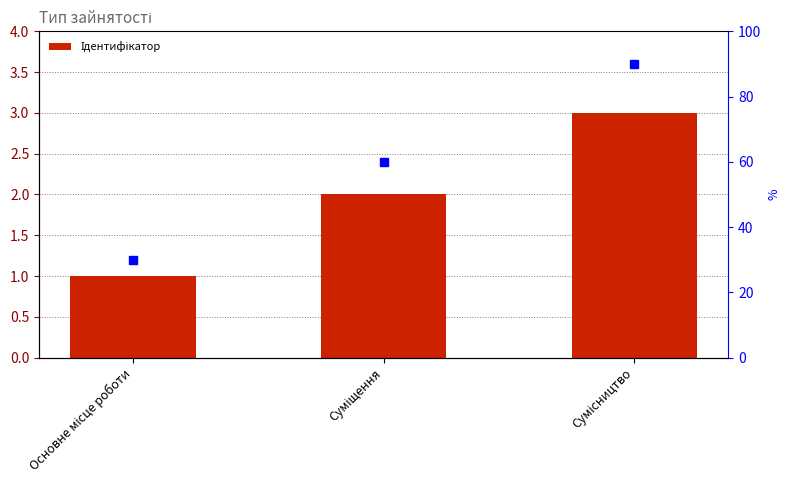

The chart shows a value of 1 at Сумісництво. True or false?

False